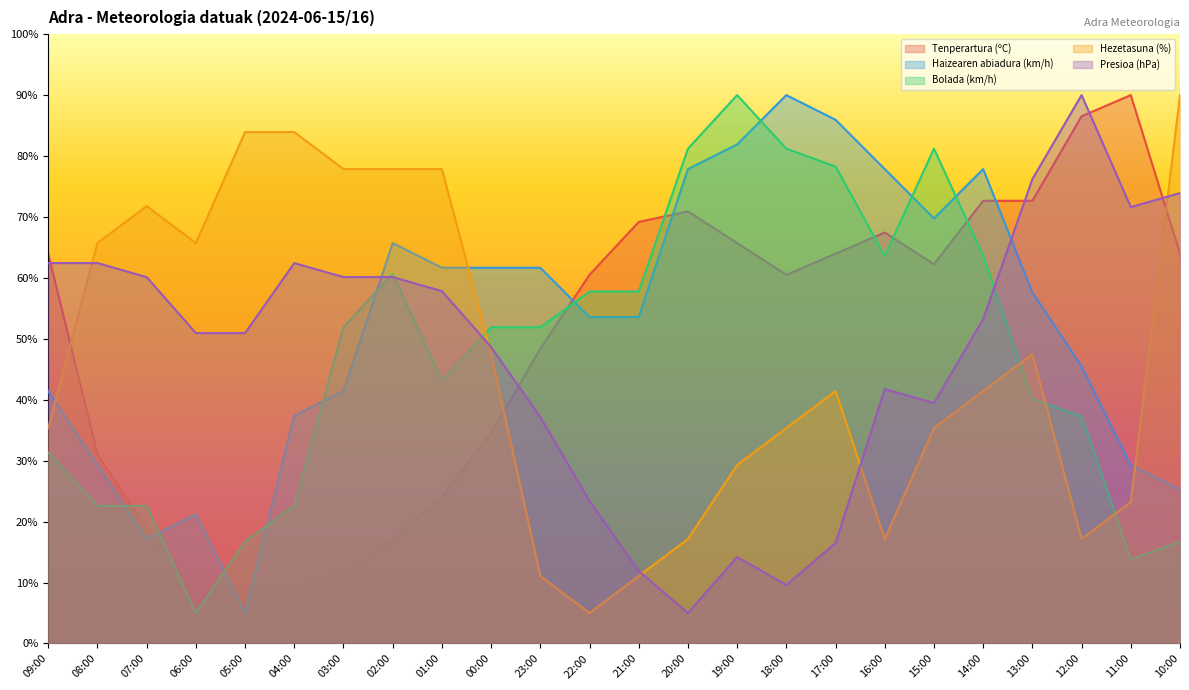

Rank the categories by Tenperartura (ºC) value from highest to lowest.

11:00, 12:00, 14:00, 13:00, 20:00, 21:00, 16:00, 19:00, 09:00, 17:00, 10:00, 15:00, 22:00, 18:00, 23:00, 00:00, 08:00, 01:00, 07:00, 02:00, 03:00, 06:00, 04:00, 05:00